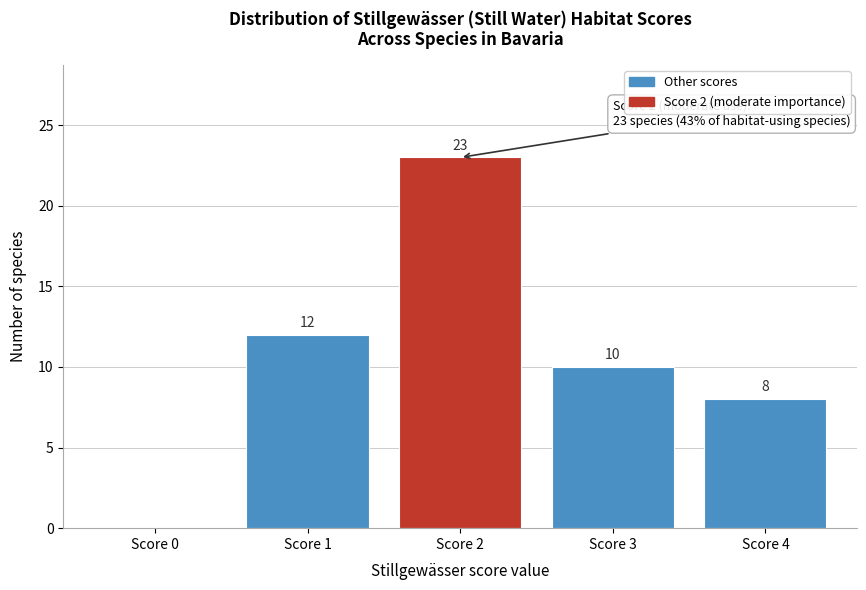

Over which range of the x-axis is the bar tallest?

1.5 to 2.5